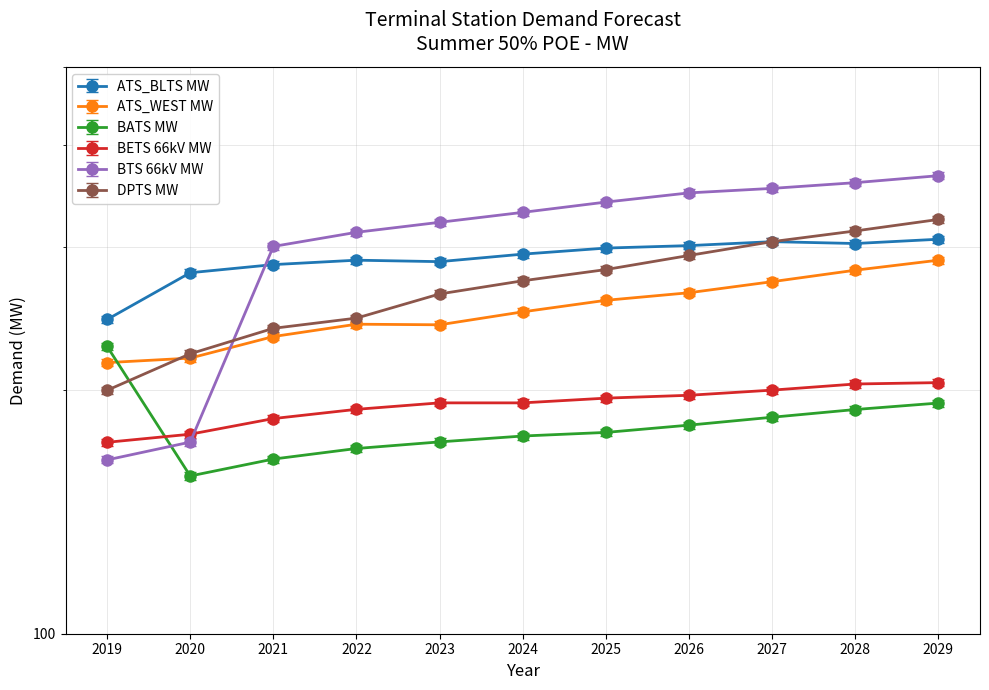

At which category does ATS_WEST MW reach its first local valley?

2023